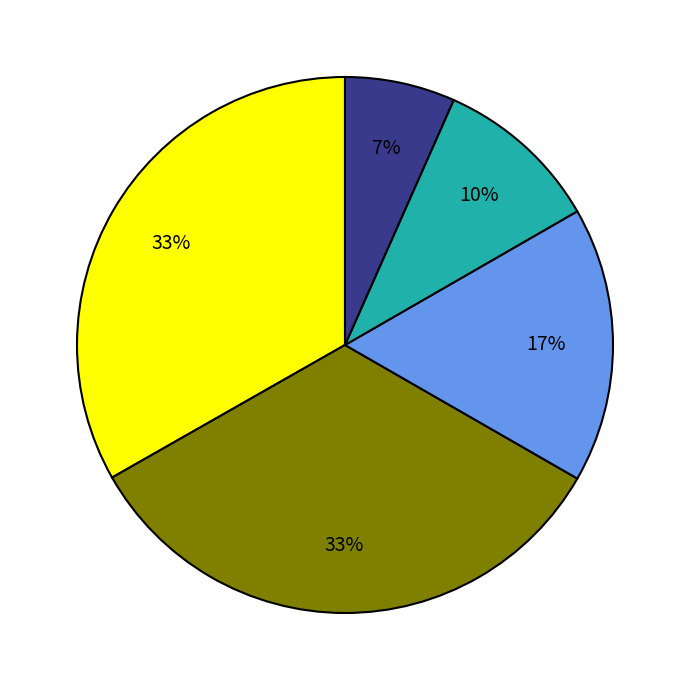

To the nearest percent, what is the average slice percentage?

20%